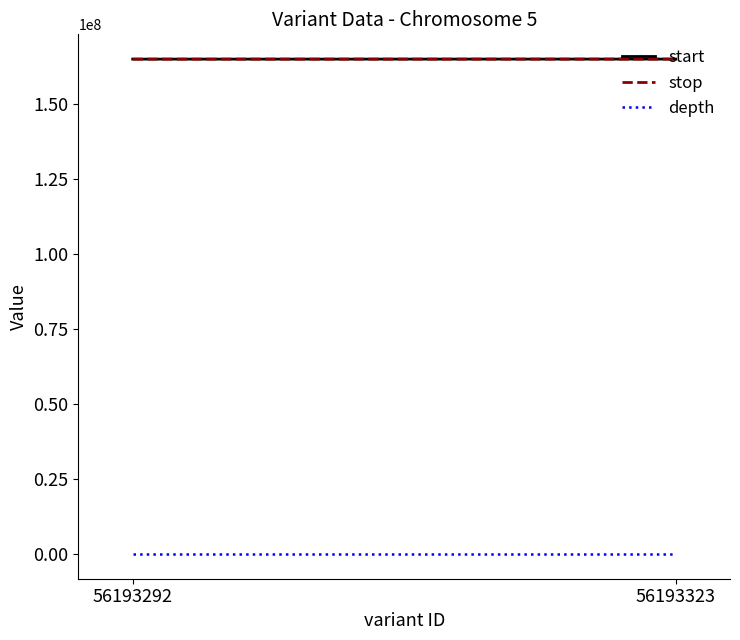

What is the maximum value shown in the chart?

164859326